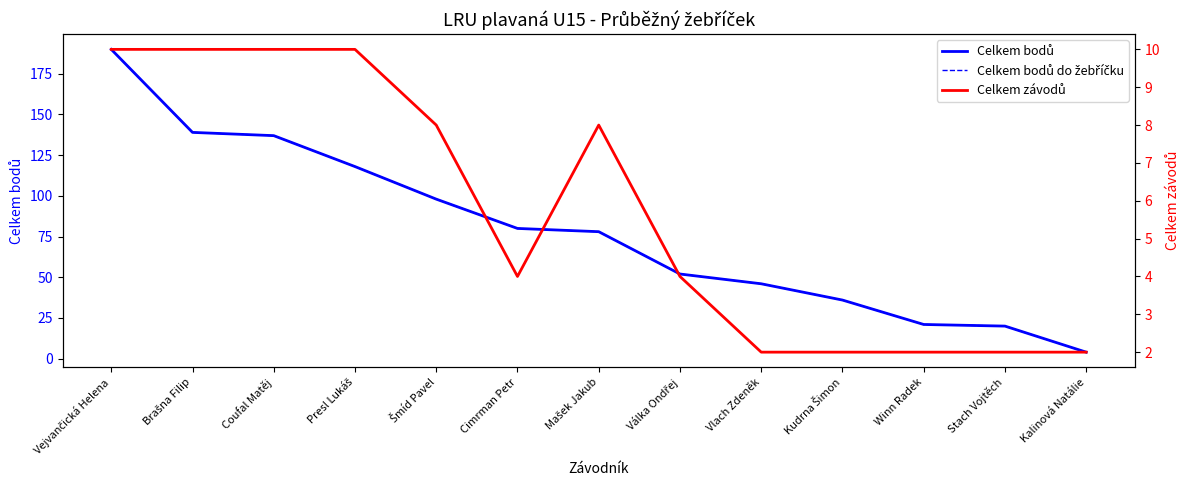

Which series has the largest total across all categories?

Celkem bodů